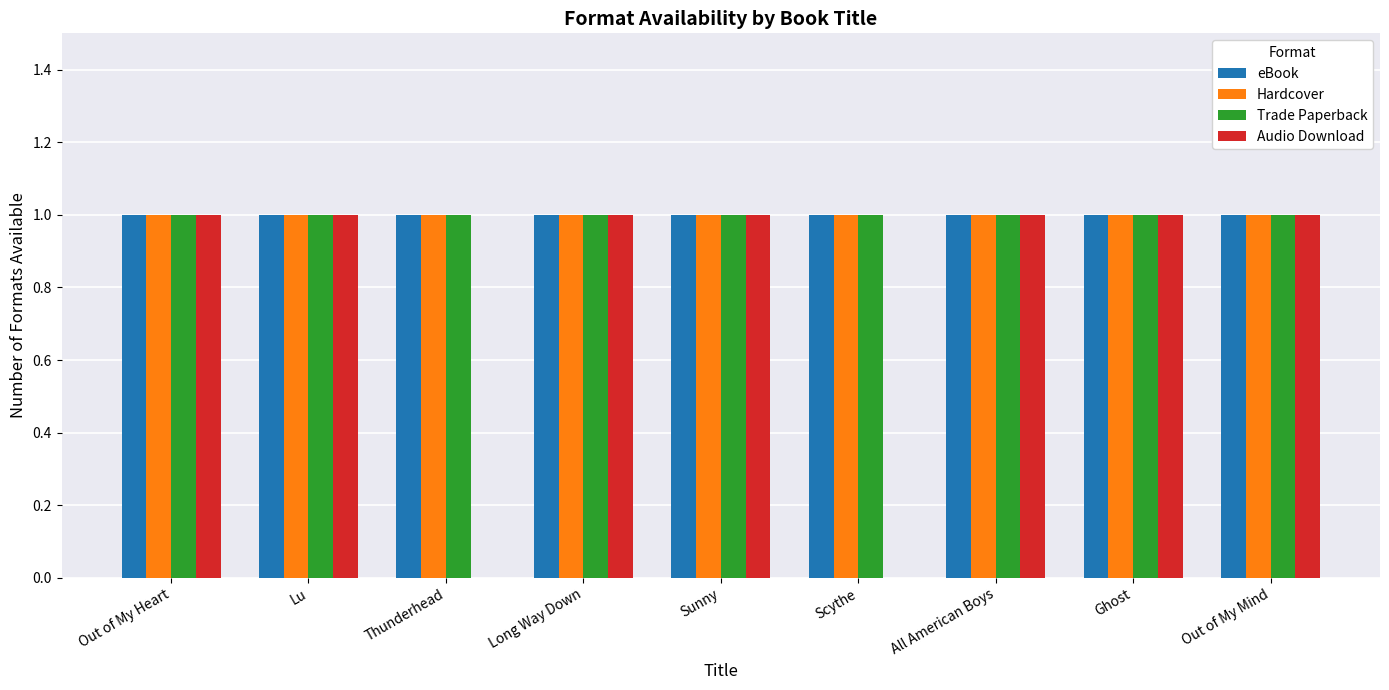

Reading left to right, transcribe all the data shown in this chart.

eBook: Out of My Heart=1	Lu=1	Thunderhead=1	Long Way Down=1	Sunny=1	Scythe=1	All American Boys=1	Ghost=1	Out of My Mind=1
Hardcover: Out of My Heart=1	Lu=1	Thunderhead=1	Long Way Down=1	Sunny=1	Scythe=1	All American Boys=1	Ghost=1	Out of My Mind=1
Trade Paperback: Out of My Heart=1	Lu=1	Thunderhead=1	Long Way Down=1	Sunny=1	Scythe=1	All American Boys=1	Ghost=1	Out of My Mind=1
Audio Download: Out of My Heart=1	Lu=1	Thunderhead=0	Long Way Down=1	Sunny=1	Scythe=0	All American Boys=1	Ghost=1	Out of My Mind=1